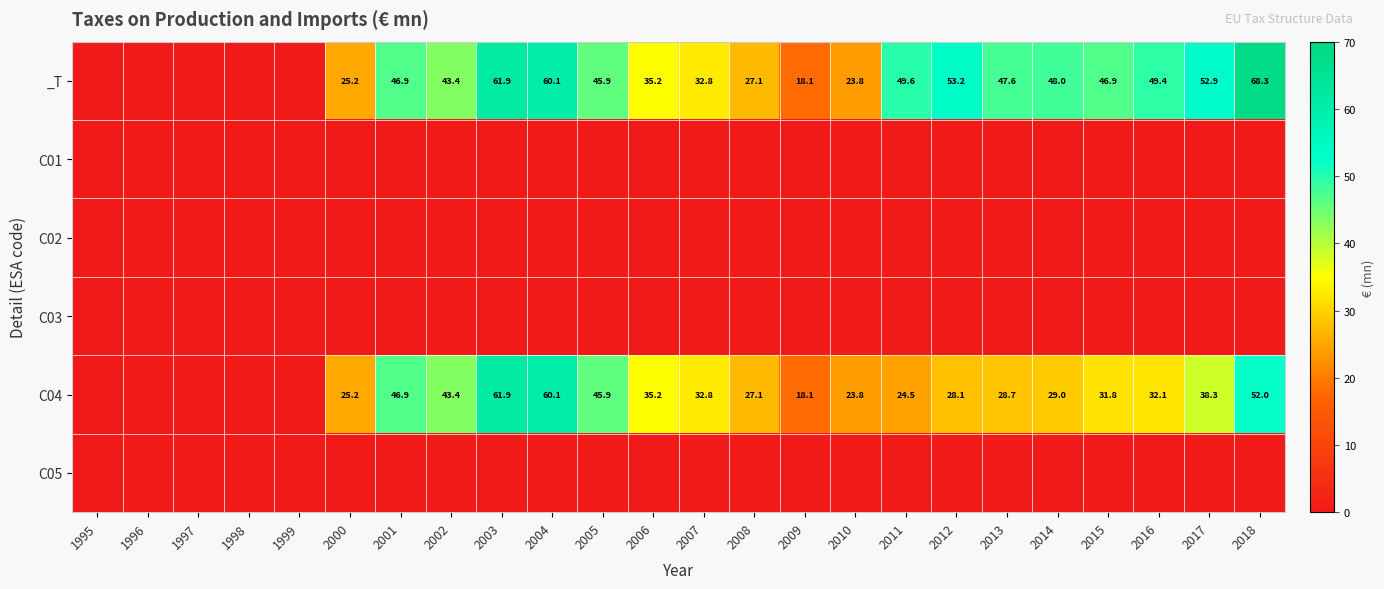

The _T series shows 28.5 at 2003. True or false?

False